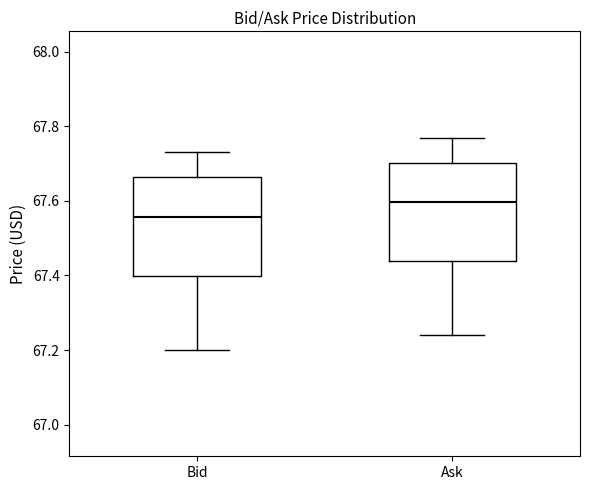

Reading left to right, read every box against the y-axis: the position of its median line, the range the box covers, and the ends of its whiskers. The values are not printed on the chart, so give them approximately, as read against the axis.

Bid: median 67.56, box 67.40 to 67.66, whiskers 67.20 to 67.74
Ask: median 67.60, box 67.44 to 67.70, whiskers 67.24 to 67.78